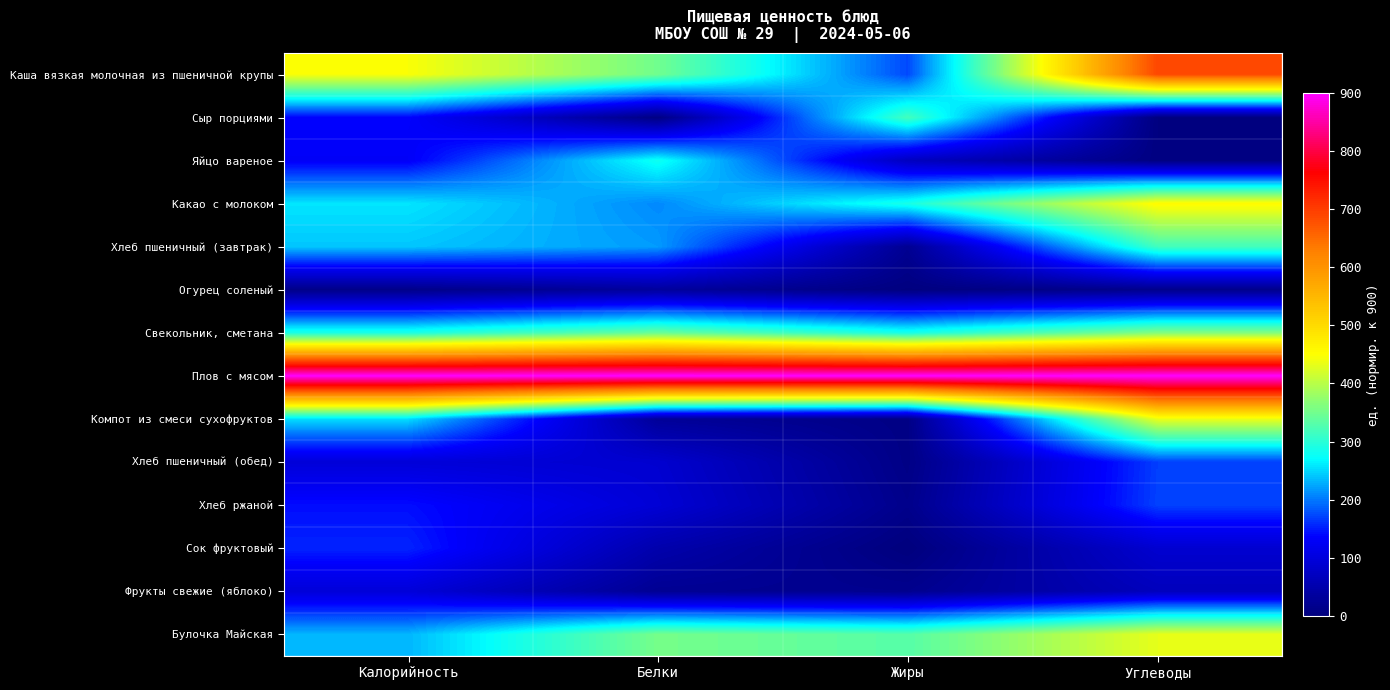

Reading right to left, what are all the values shown in this chart?

Каша вязкая молочная из пшеничной крупы: Углеводы=688.2	Жиры=174.4	Белки=350.1	Калорийность=446.8
Сыр порциями: Углеводы=2.3	Жиры=318.0	Белки=5.5	Калорийность=135.4
Яйцо вареное: Углеводы=4.9	Жиры=70.7	Белки=280.5	Калорийность=129.4
Какао с молоком: Углеводы=455.4	Жиры=287.0	Белки=208.7	Калорийность=257.7
Хлеб пшеничный (завтрак): Углеводы=316.2	Жиры=22.1	Белки=218.1	Калорийность=240.8
Огурец соленый: Углеводы=15.8	Жиры=2.6	Белки=33.1	Калорийность=12.4
Свекольник, сметана: Углеводы=363.5	Жиры=287.0	Белки=346.2	Калорийность=290.1
Плов с мясом: Углеводы=900.0	Жиры=900.0	Белки=900.0	Калорийность=900.0
Компот из смеси сухофруктов: Углеводы=435.1	Жиры=7.9	Белки=28.7	Калорийность=253.1
Хлеб пшеничный (обед): Углеводы=169.2	Жиры=8.8	Белки=87.2	Калорийность=96.3
Хлеб ржаной: Углеводы=170.3	Жиры=14.6	Белки=92.8	Калорийность=142.1
Сок фруктовый: Углеводы=87.6	Жиры=0.0	Белки=49.7	Калорийность=154.5
Фрукты свежие (яблоко): Углеводы=66.6	Жиры=17.7	Белки=22.1	Калорийность=96.8
Булочка Майская: Углеводы=432.7	Жиры=331.2	Белки=353.4	Калорийность=232.7